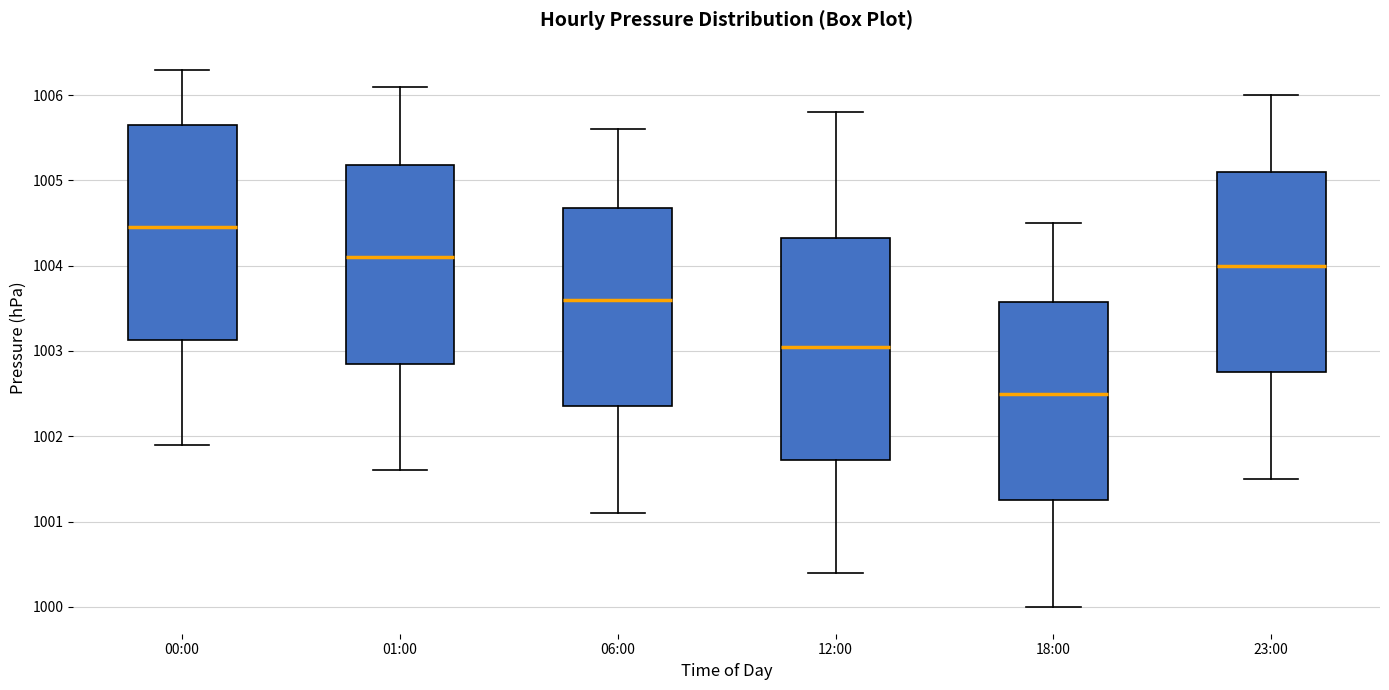

Reading left to right, read every box against the y-axis: the position of its median line, the range the box covers, and the ends of its whiskers. The values are not printed on the chart, so give them approximately, as read against the axis.

00:00: median 1004.5, box 1003.1 to 1005.7, whiskers 1001.9 to 1006.3
01:00: median 1004.1, box 1002.9 to 1005.2, whiskers 1001.6 to 1006.1
06:00: median 1003.6, box 1002.4 to 1004.7, whiskers 1001.1 to 1005.6
12:00: median 1003.1, box 1001.7 to 1004.3, whiskers 1000.4 to 1005.8
18:00: median 1002.5, box 1001.3 to 1003.6, whiskers 1000.0 to 1004.5
23:00: median 1004.0, box 1002.8 to 1005.1, whiskers 1001.5 to 1006.0